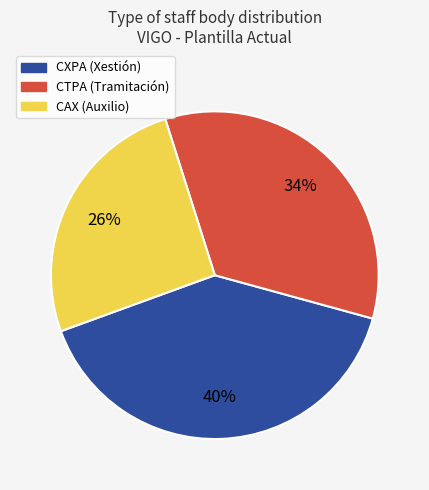

Is there a majority slice in this chart?

No